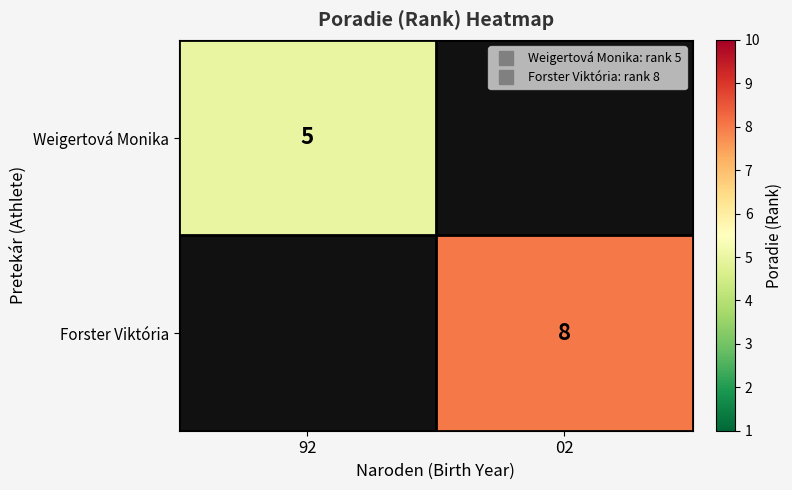

What is the greatest value displayed?

8.0